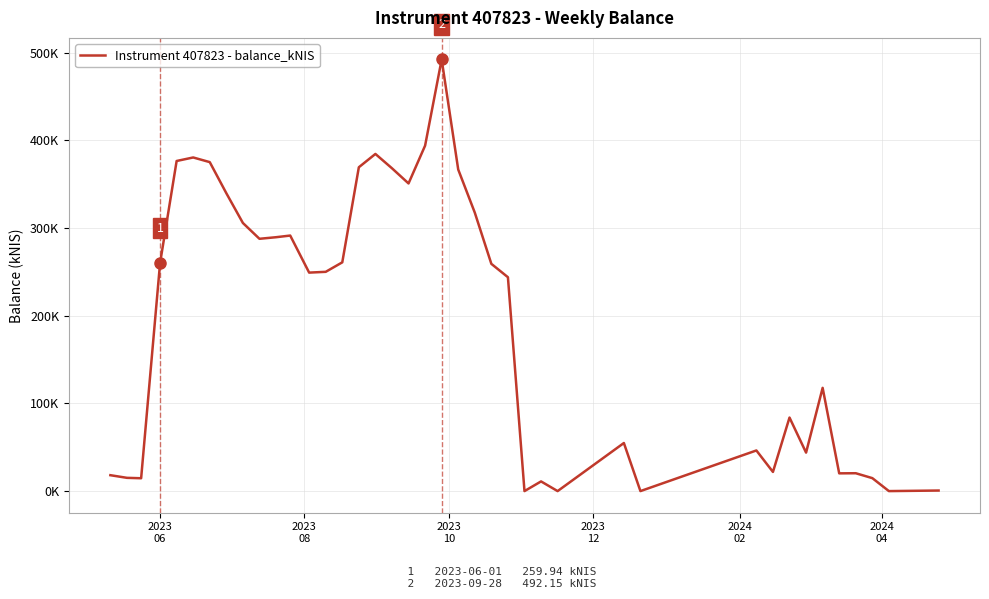

Does the chart display data point markers on the line(s)?

No